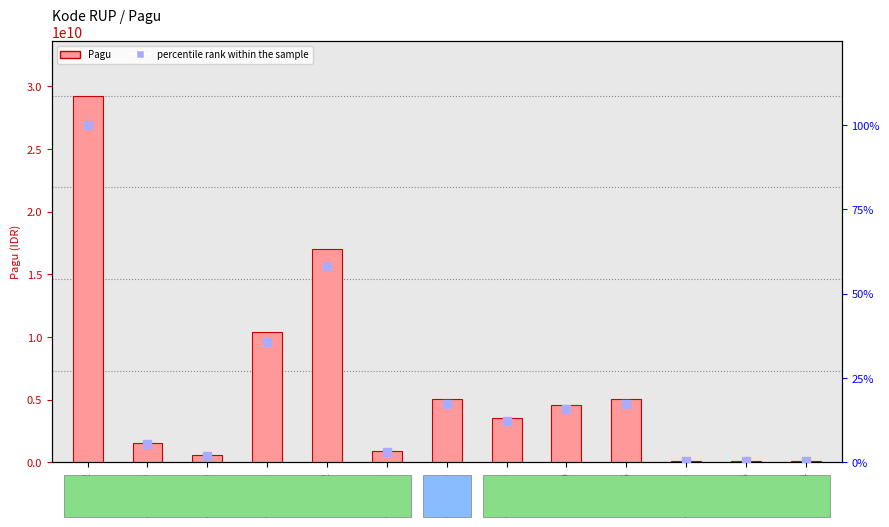

Which series has the largest total across all categories?

Pagu